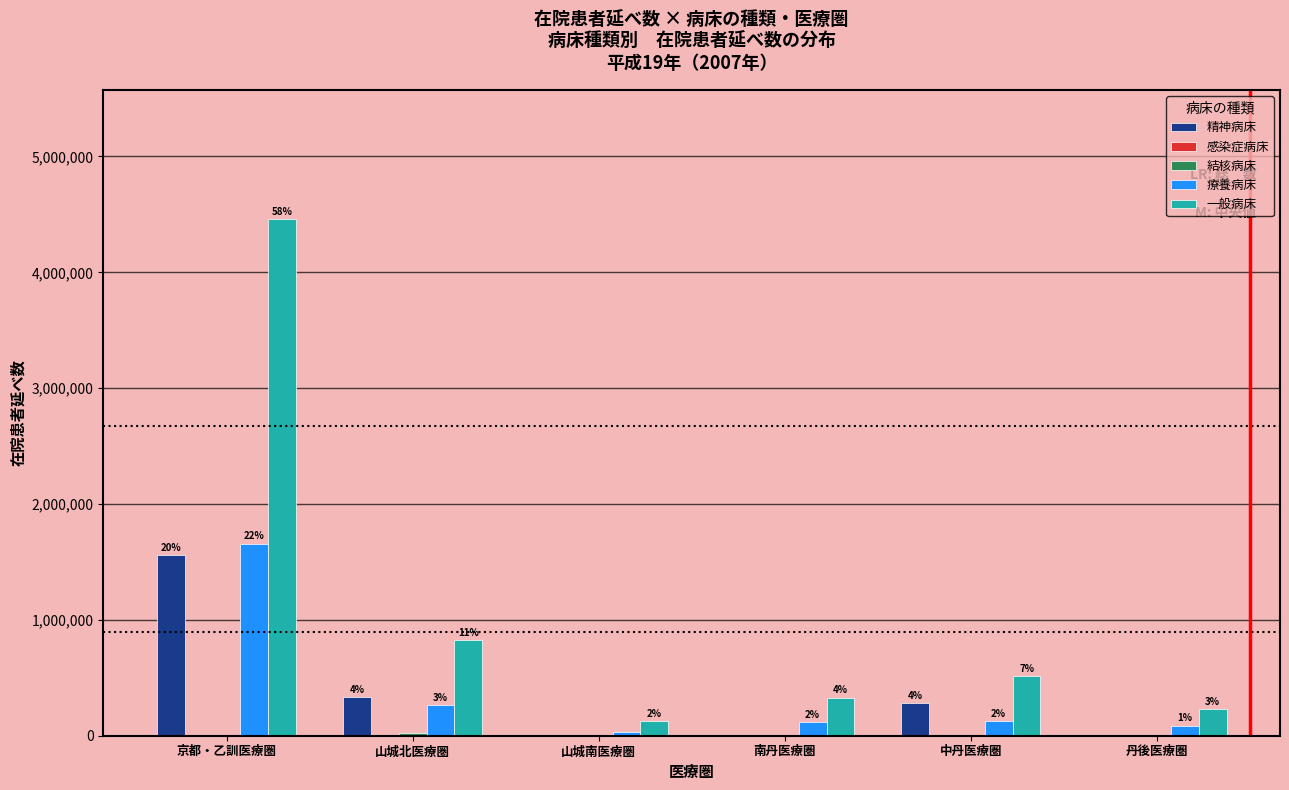

At which category is the sum across all series the highest?

京都・乙訓医療圏